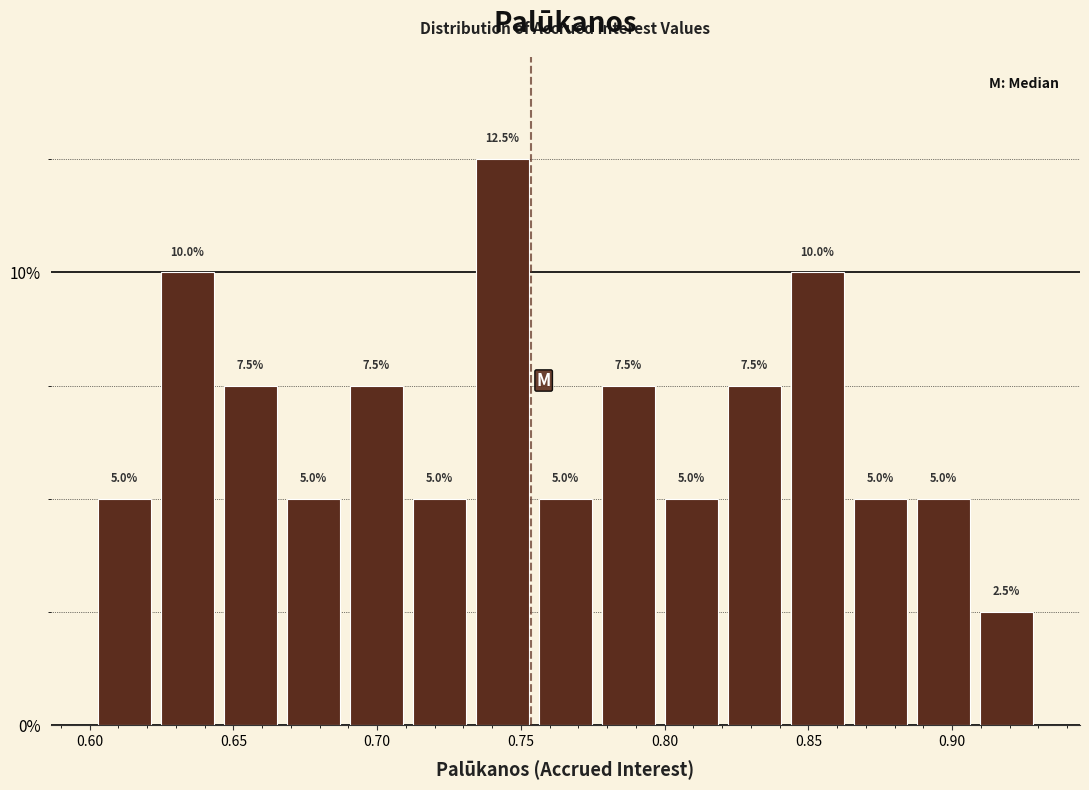

Reading left to right, transcribe this chart: for each bar, give the range it covers on the x-axis and its height. The bar edges are not printed on the chart, so give them approximately, as read against the axis.

0.605 to 0.625: 5.0
0.625 to 0.645: 10.0
0.645 to 0.670: 7.5
0.670 to 0.690: 5.0
0.690 to 0.710: 7.5
0.710 to 0.735: 5.0
0.735 to 0.755: 12.5
0.755 to 0.780: 5.0
0.780 to 0.800: 7.5
0.800 to 0.820: 5.0
0.820 to 0.845: 7.5
0.845 to 0.865: 10.0
0.865 to 0.890: 5.0
0.890 to 0.910: 5.0
0.910 to 0.930: 2.5